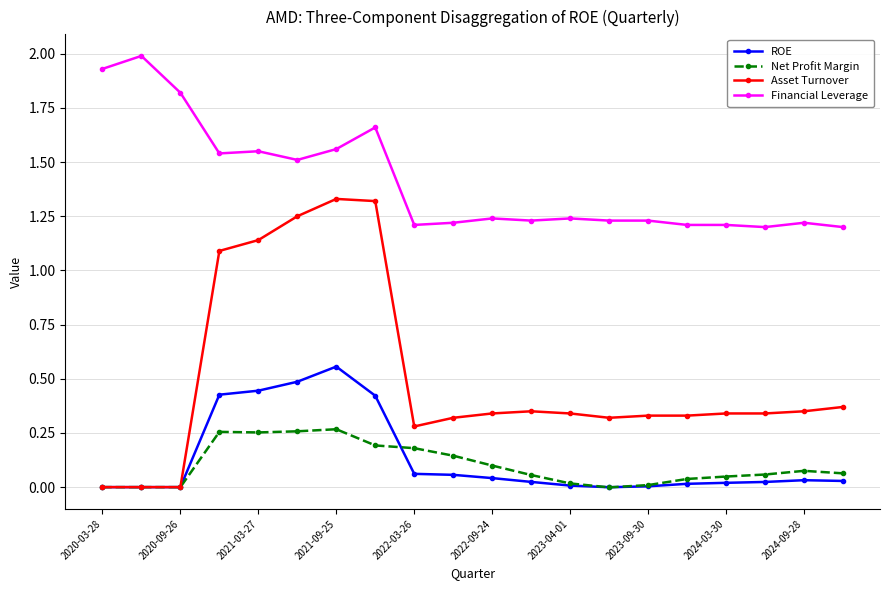

Rank the series by their maximum value, from highest to lowest.

Financial Leverage, Asset Turnover, ROE, Net Profit Margin